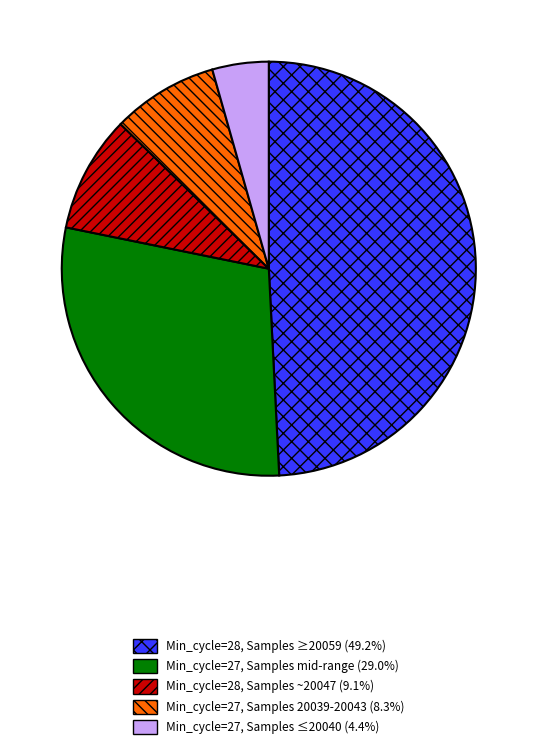

How many slices are in this pie chart?

5